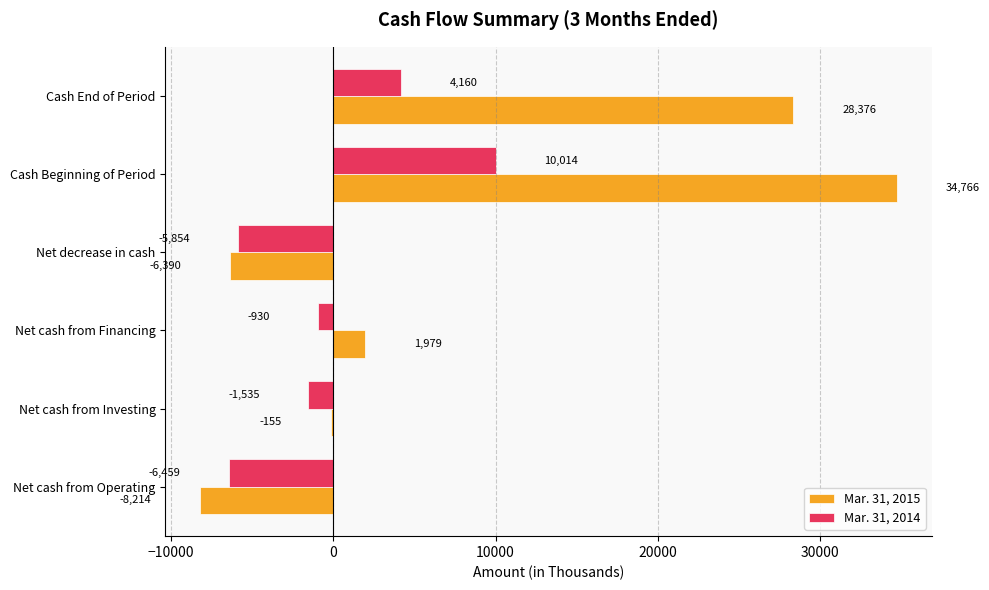

True or false: Mar. 31, 2014 has a value of 10014 at Cash Beginning of Period.

True